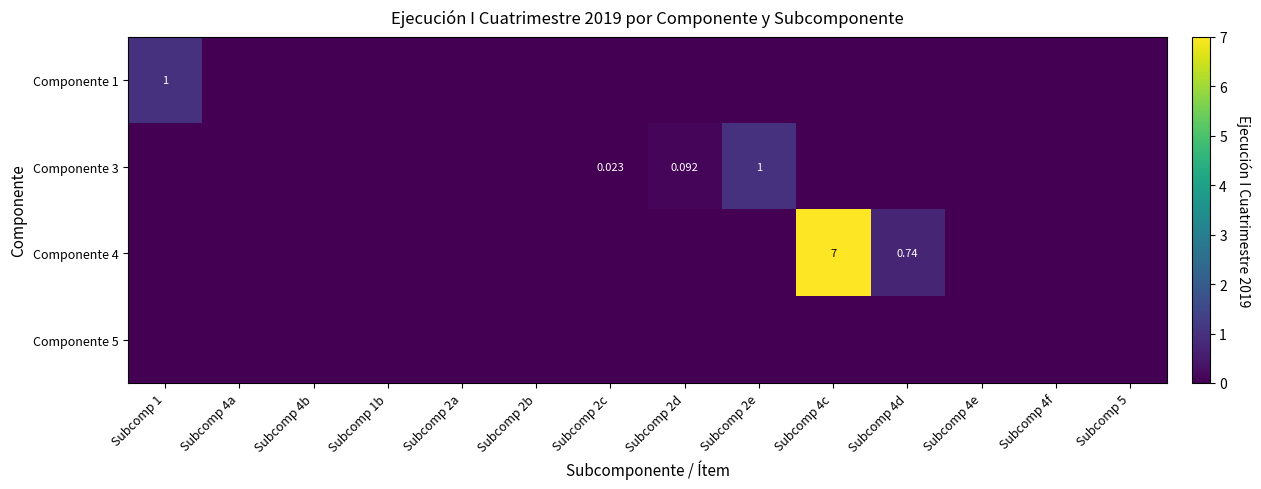

Which series changed the most between Subcomp 1b and Subcomp 2c?

Componente 3